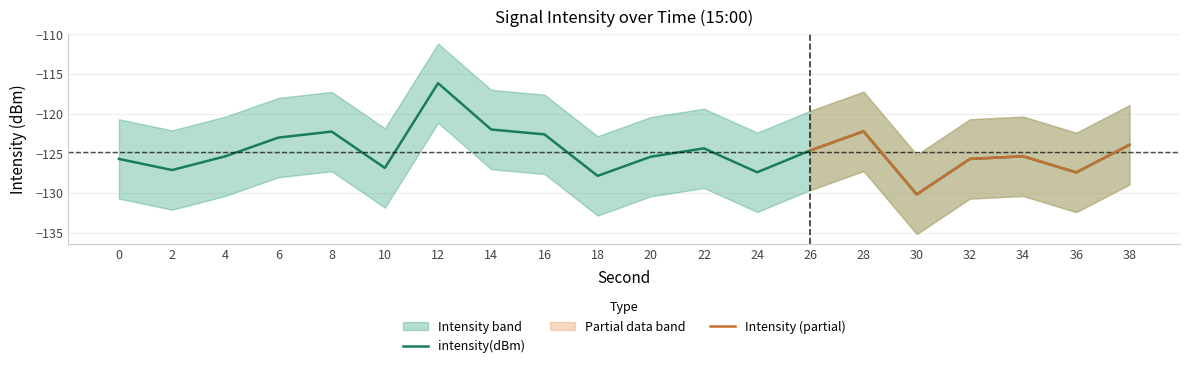

At which category does the data reach its first local valley?

2